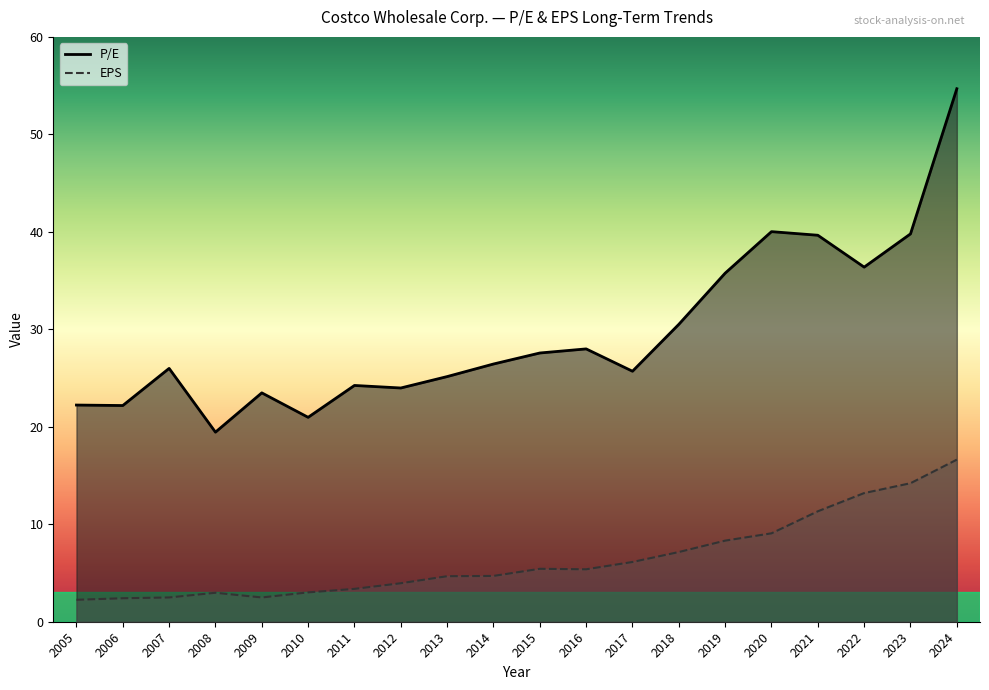

Which label corresponds to the largest value in the chart?

2024